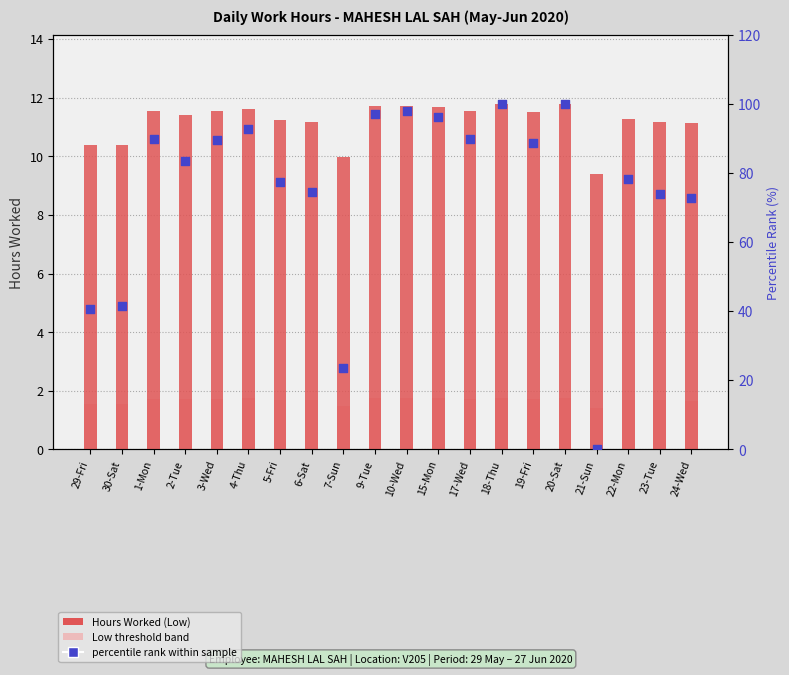

Is the value of Low (Hours) at 18-Thu greater than the value of percentile rank within sample at 1-Mon?

No